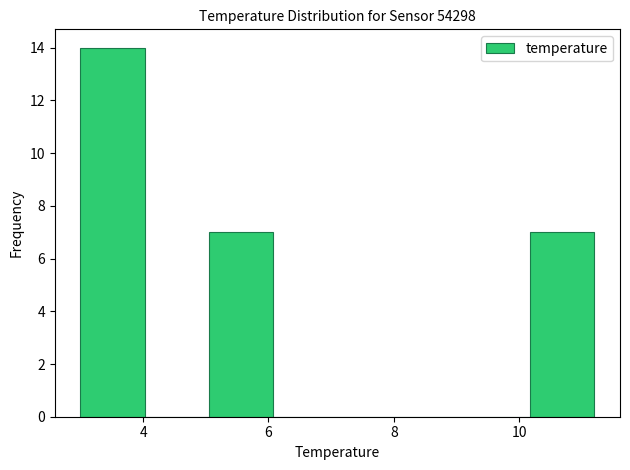

How tall is the bar that spans 3.0 to 4.0 on the x-axis? Neither the bar edges nor the heights are printed on the chart, so give them approximately, as read against the axes.

14